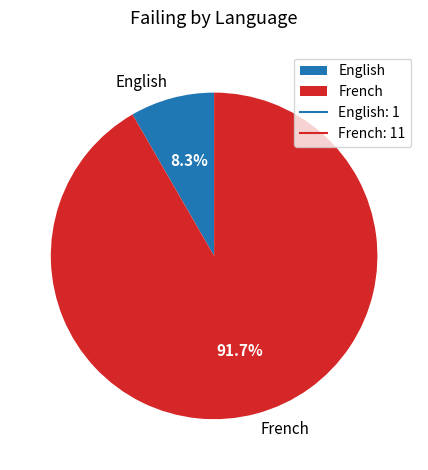

Is the sum of French and English greater than half?

Yes